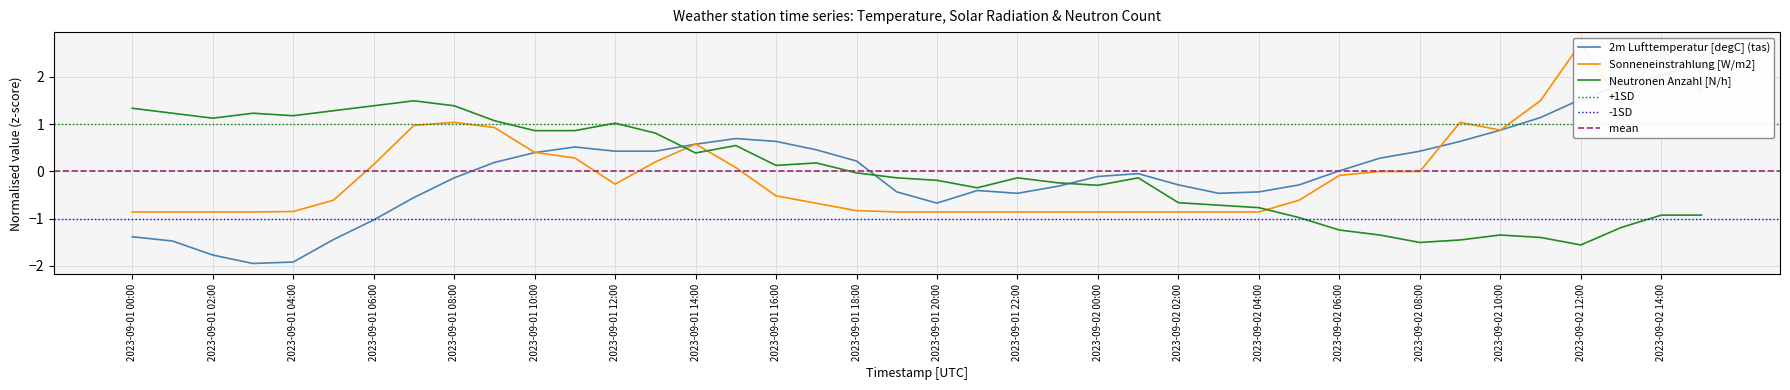

True or false: Sonneneinstrahlung [W/m2] has a value of -0.9 at 2023-09-01 22:00.

True